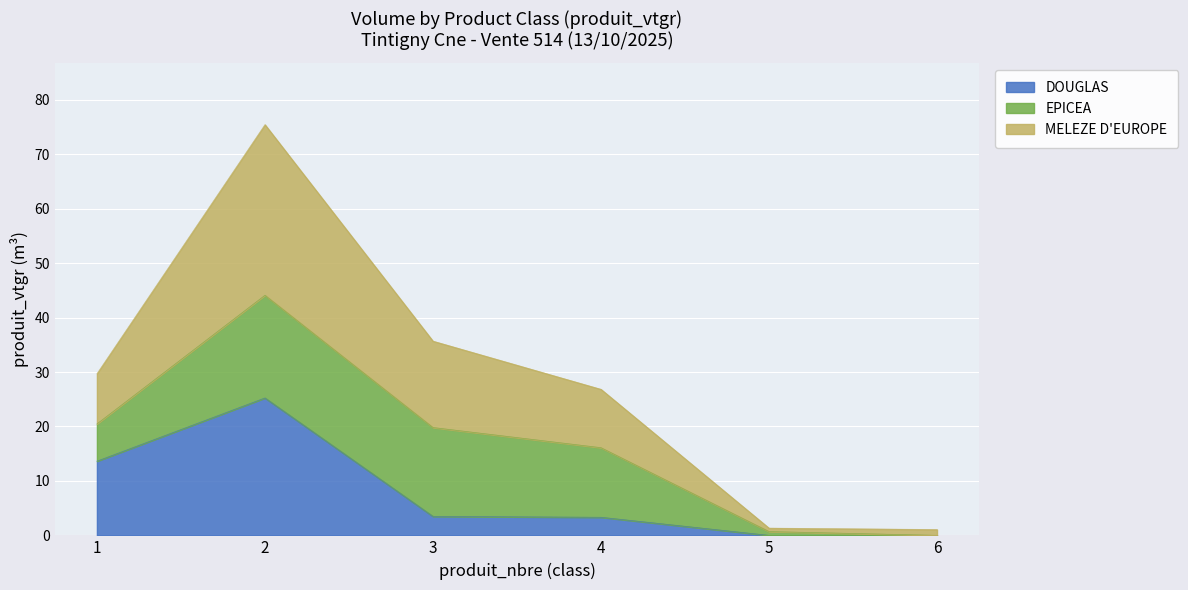

The DOUGLAS series shows 0.0 at 5. True or false?

True